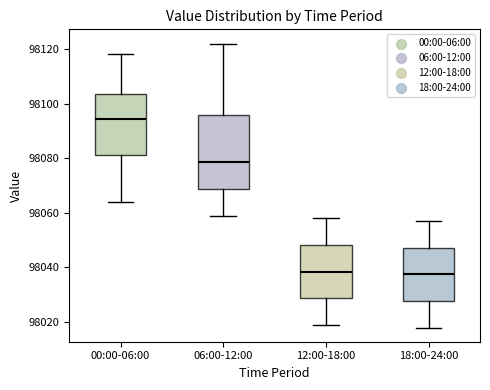

Where does the lower whisker of the box for 00:00-06:00 end on the y-axis? The values are not printed on the chart, so give them approximately, as read against the axis.

98064